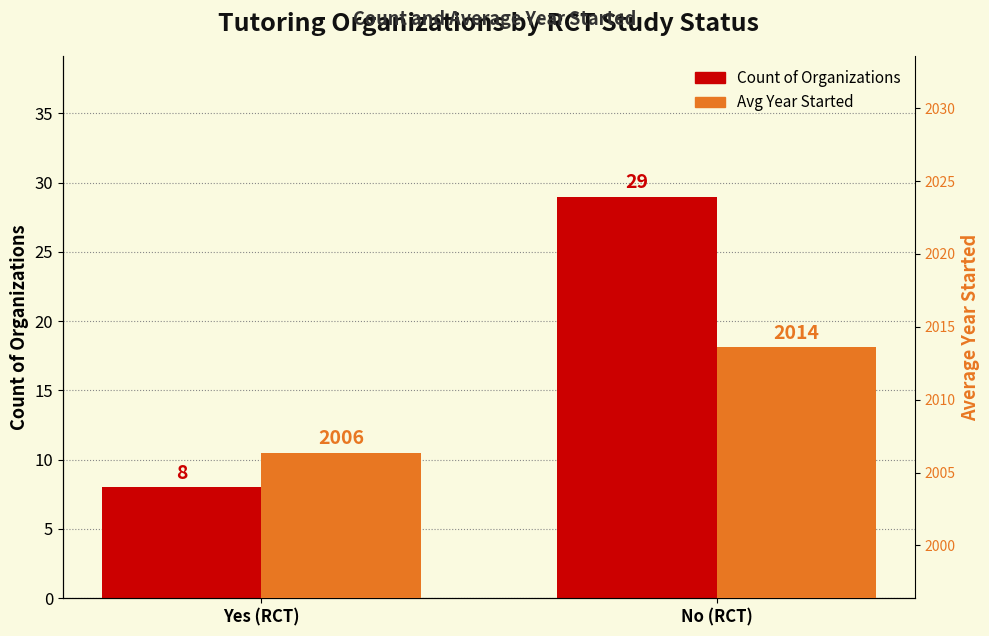

What is the average value of the Avg Year Started series?

2010.0